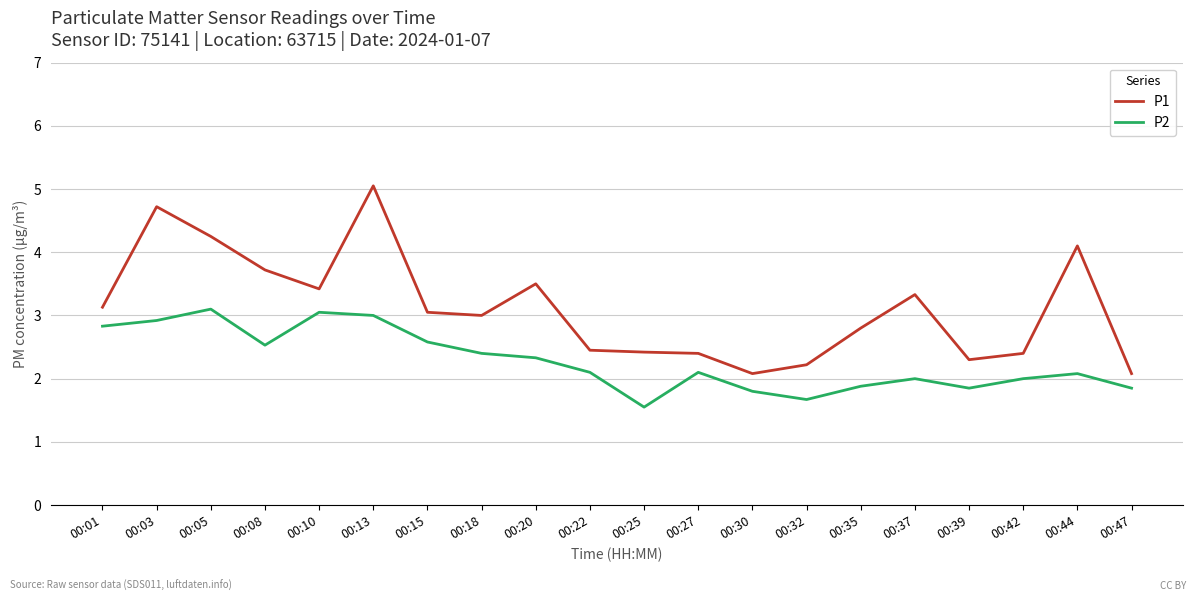

Which label corresponds to the largest value in the chart?

00:13